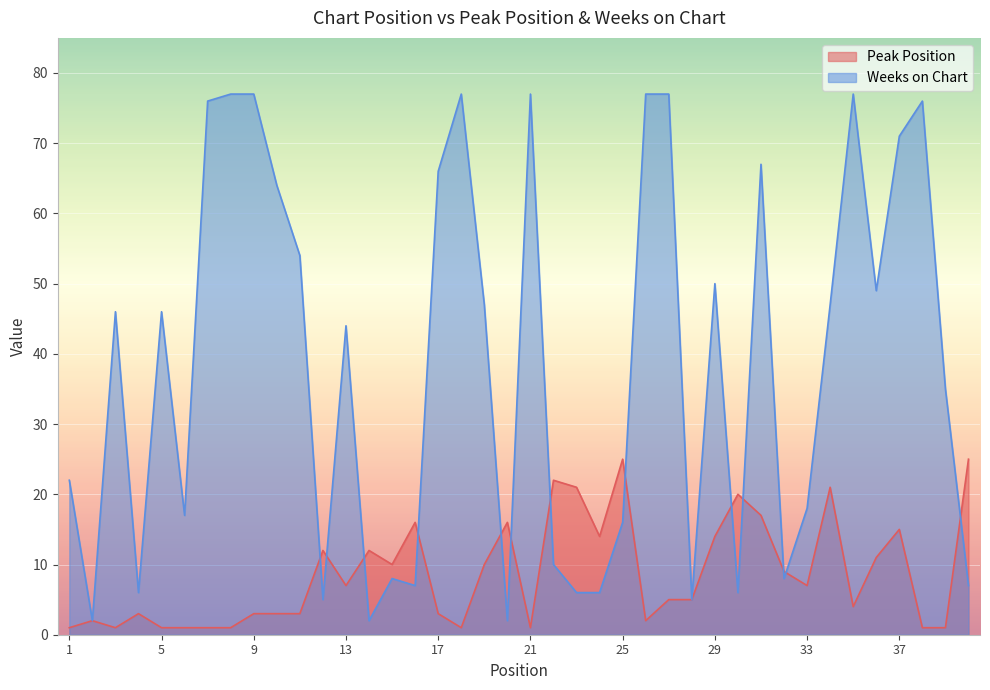

Which series ends up on top after the final intersection of Weeks on Chart and Peak Position?

Peak Position